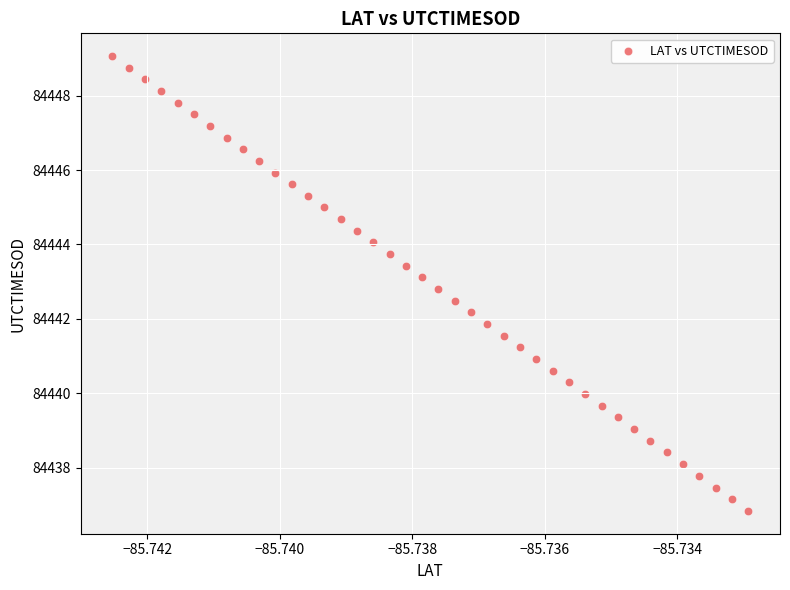

What is the range of Y values (max minus min)?

12.2